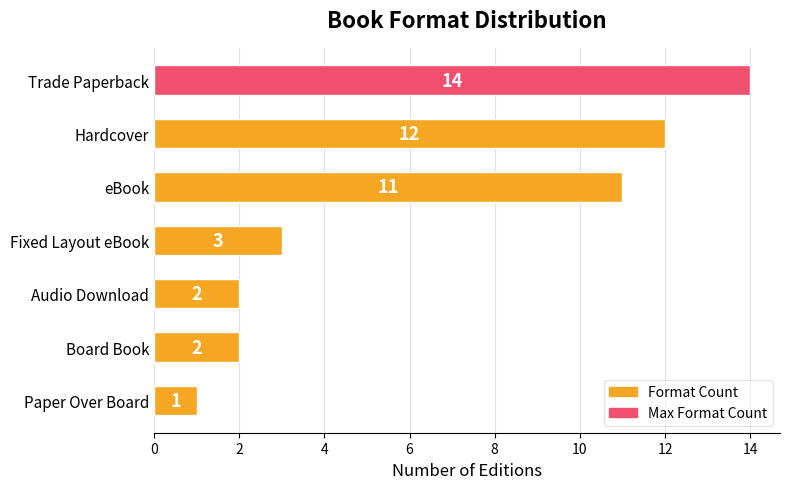

What value does the data have at Hardcover, to the nearest 10?

10